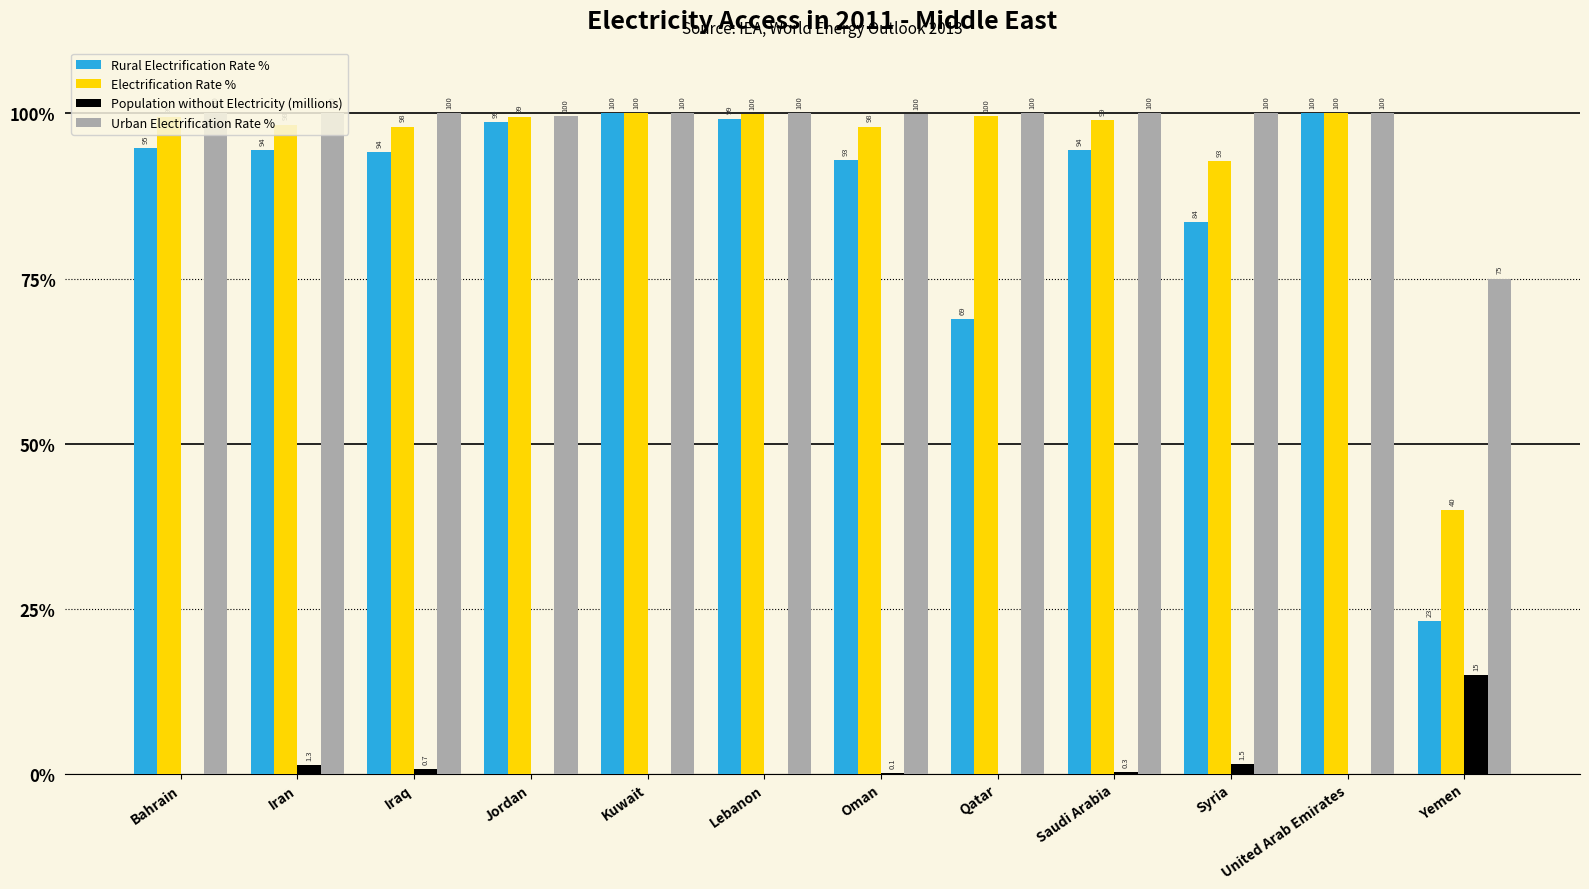

Are the bars grouped side by side (vs. stacked)?

Yes